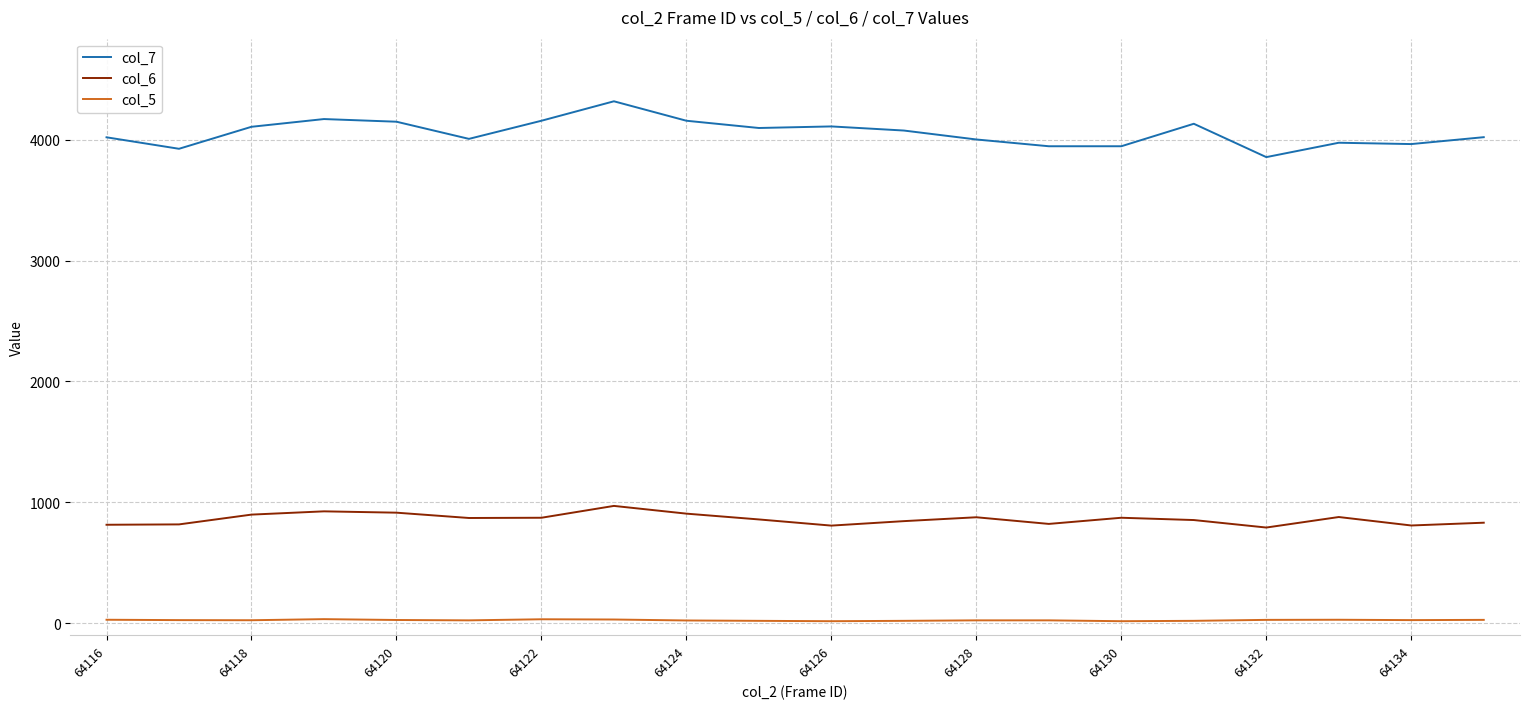

Which series has the largest total across all categories?

col_7